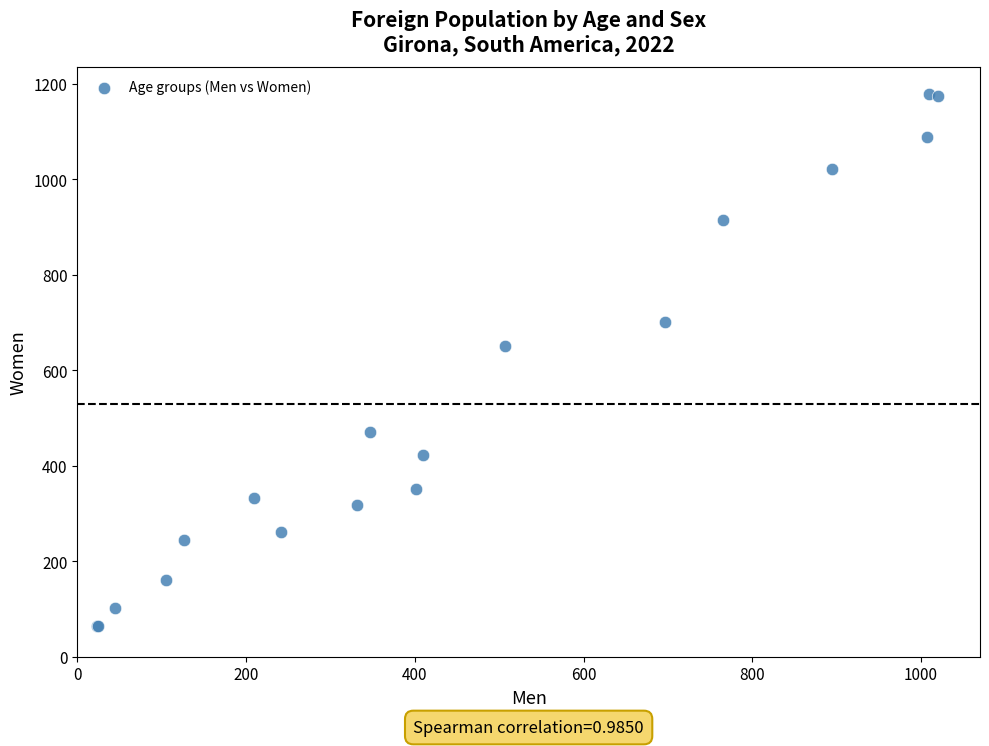

What Y value in the scatter plot is closest to 621?

650